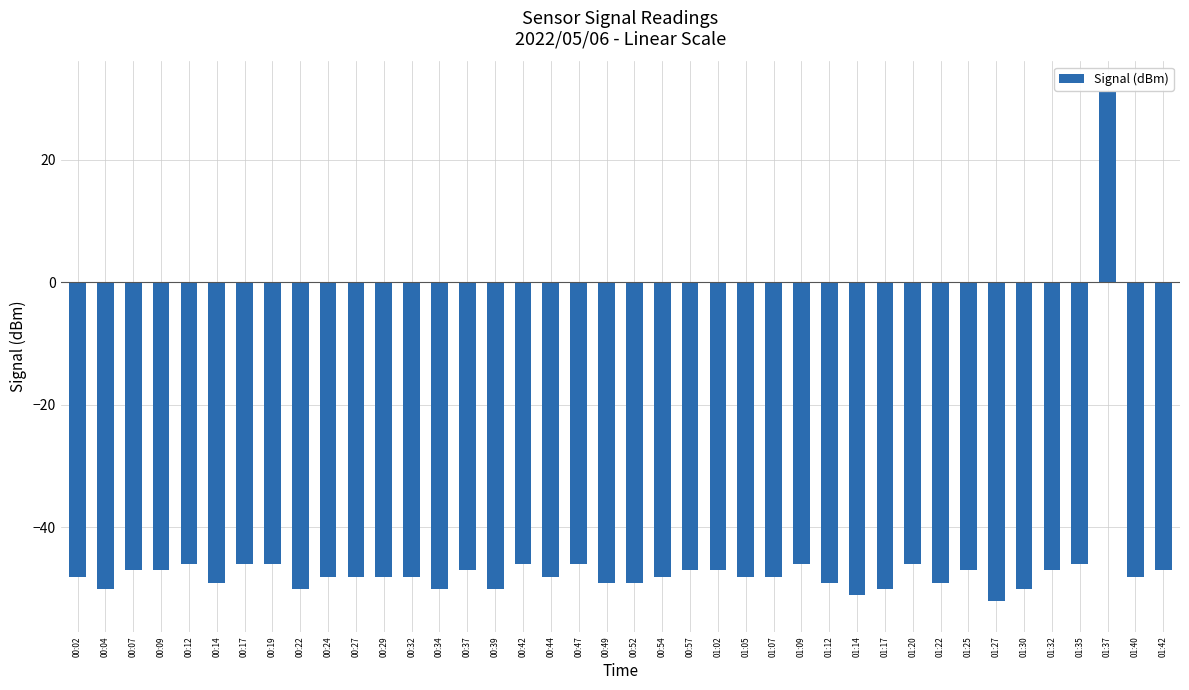

The value at 00:29 is -77. True or false?

False